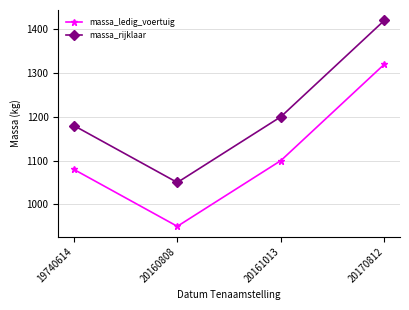

What are all the series names shown in the legend?

massa_ledig_voertuig, massa_rijklaar